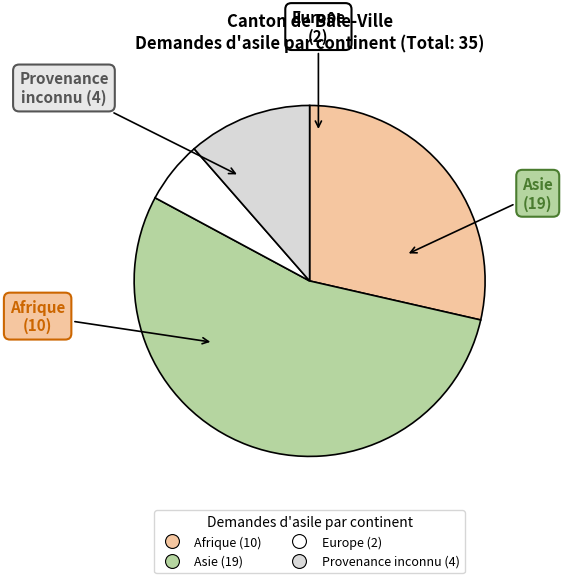

How many slices are in this pie chart?

4